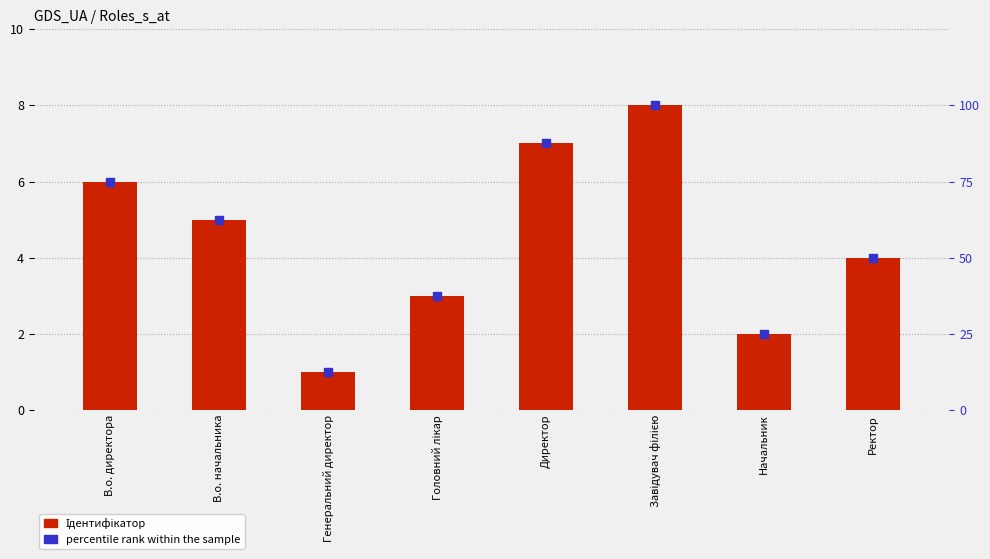

Which series contains the lowest Y value?

Ідентифікатор